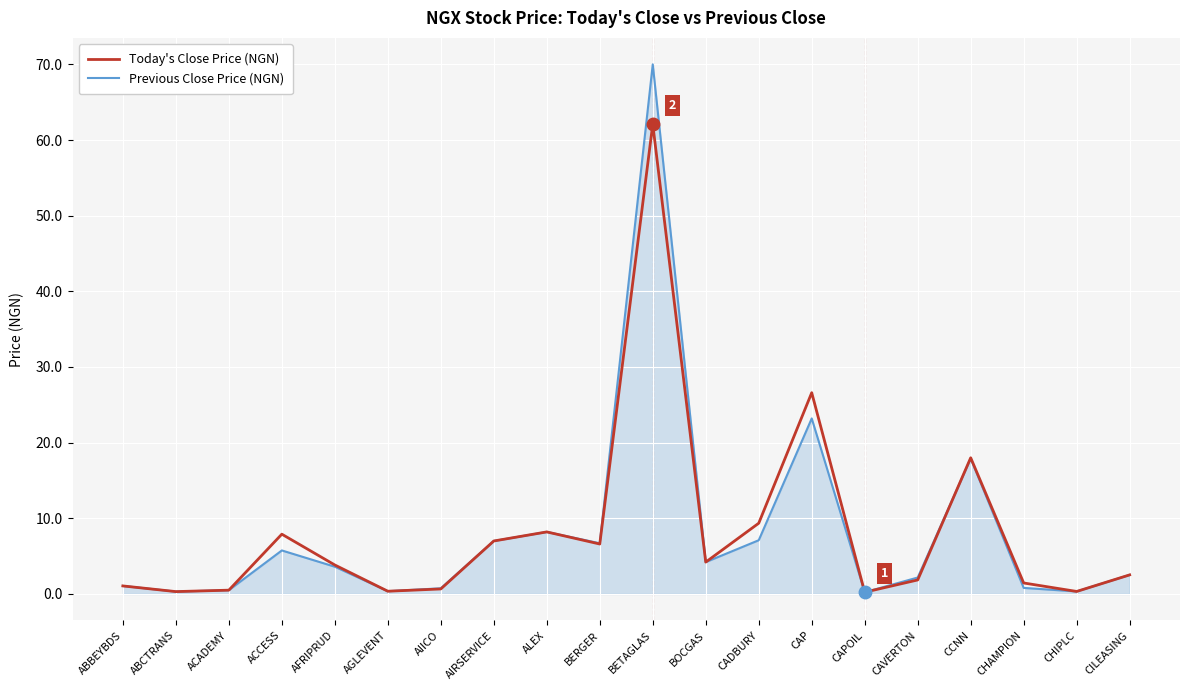

What is the spread (max minus min) of values at BERGER?

0.1